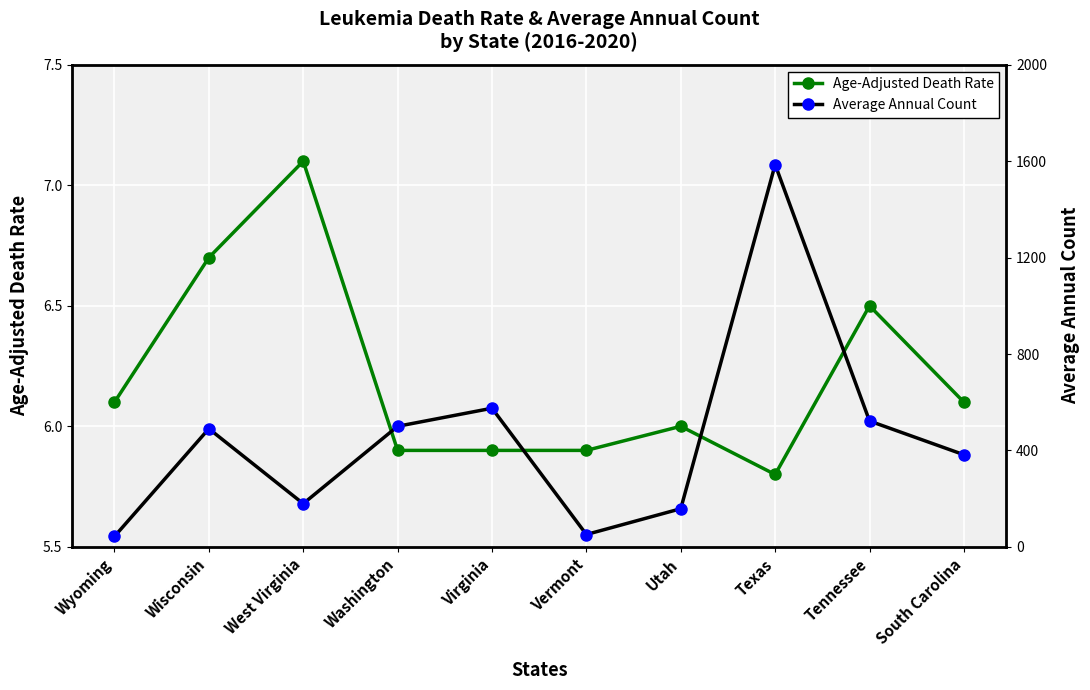

What is the label of the 3rd point from the left?

West Virginia